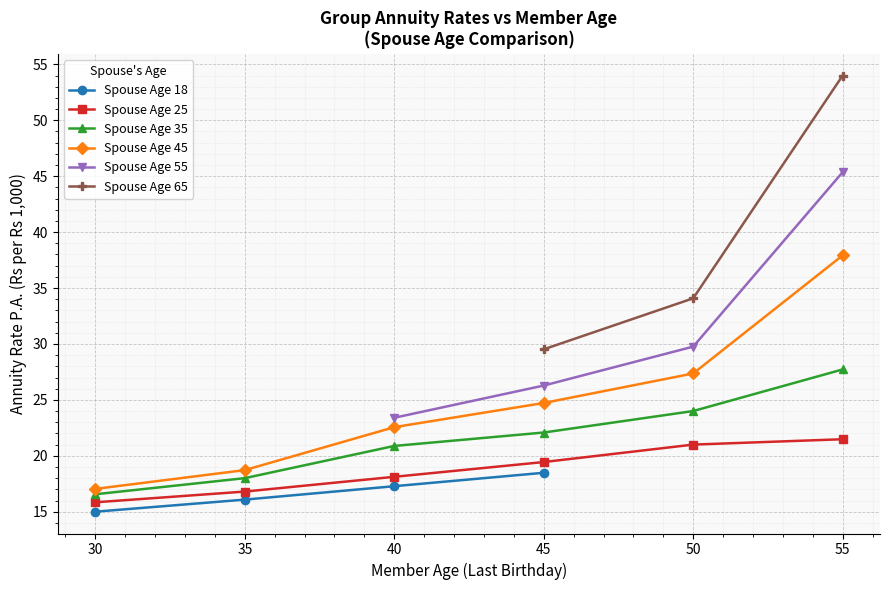

At which label is Spouse Age 45 closest to 27?

50